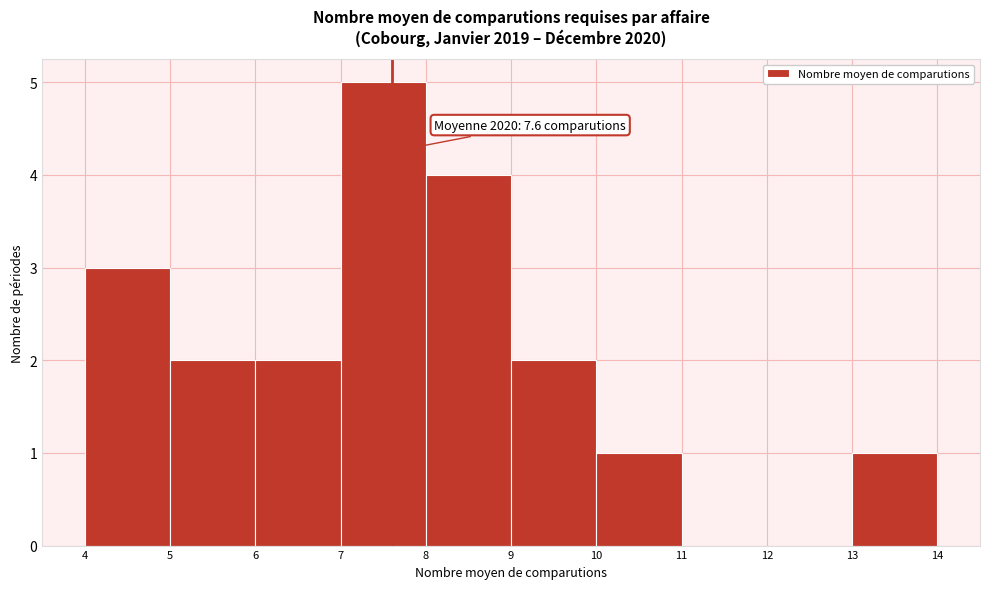

Which range on the x-axis has the tallest bar?

7 to 8